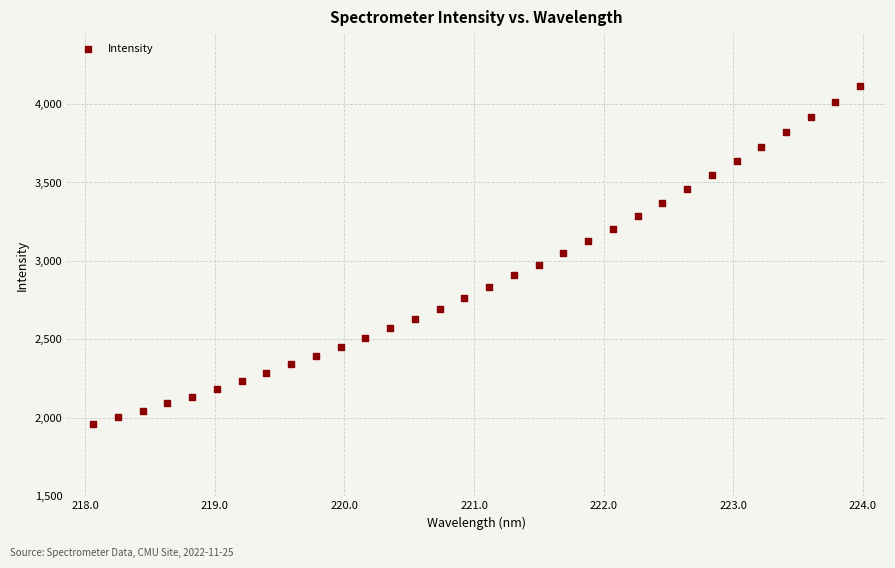

What is the range of Y values (max minus min)?

2153.8